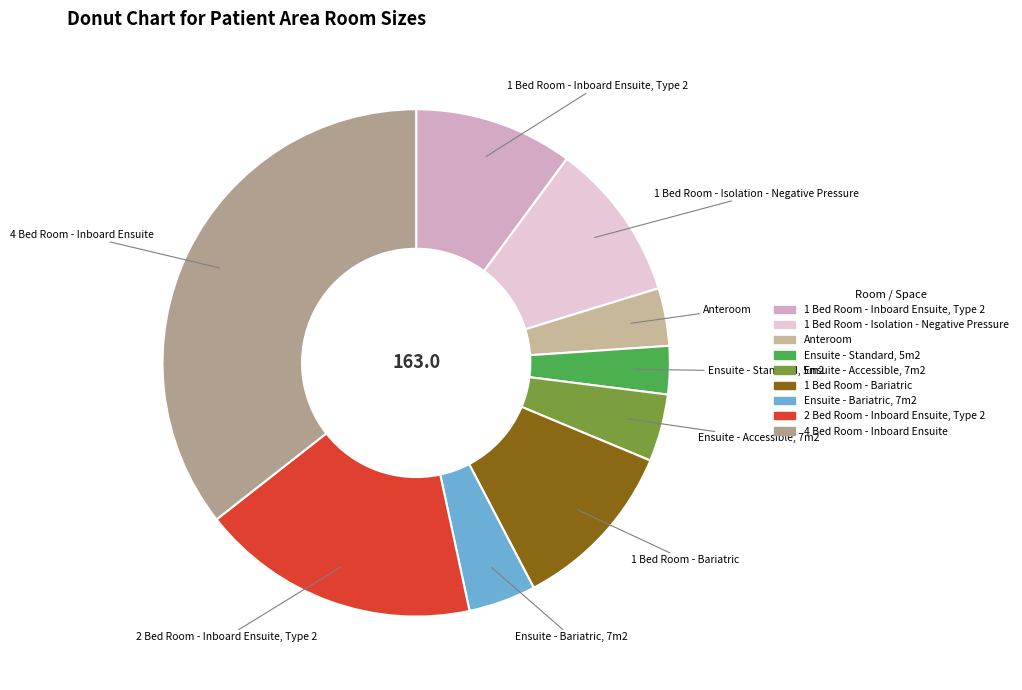

True or false: 1 Bed Room - Bariatric accounts for 11% of the total.

True